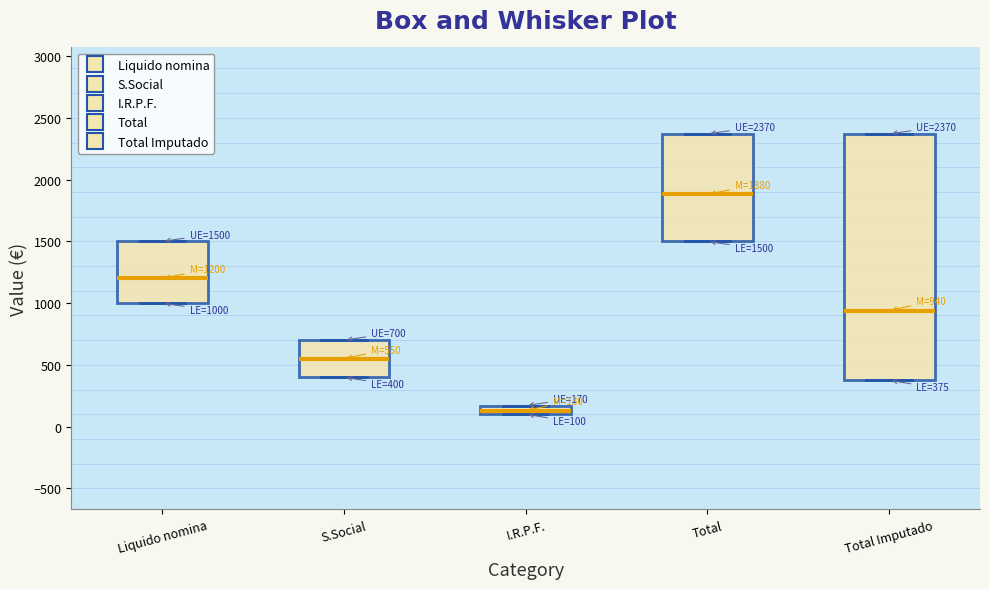

Which box's median line is the highest?

Total